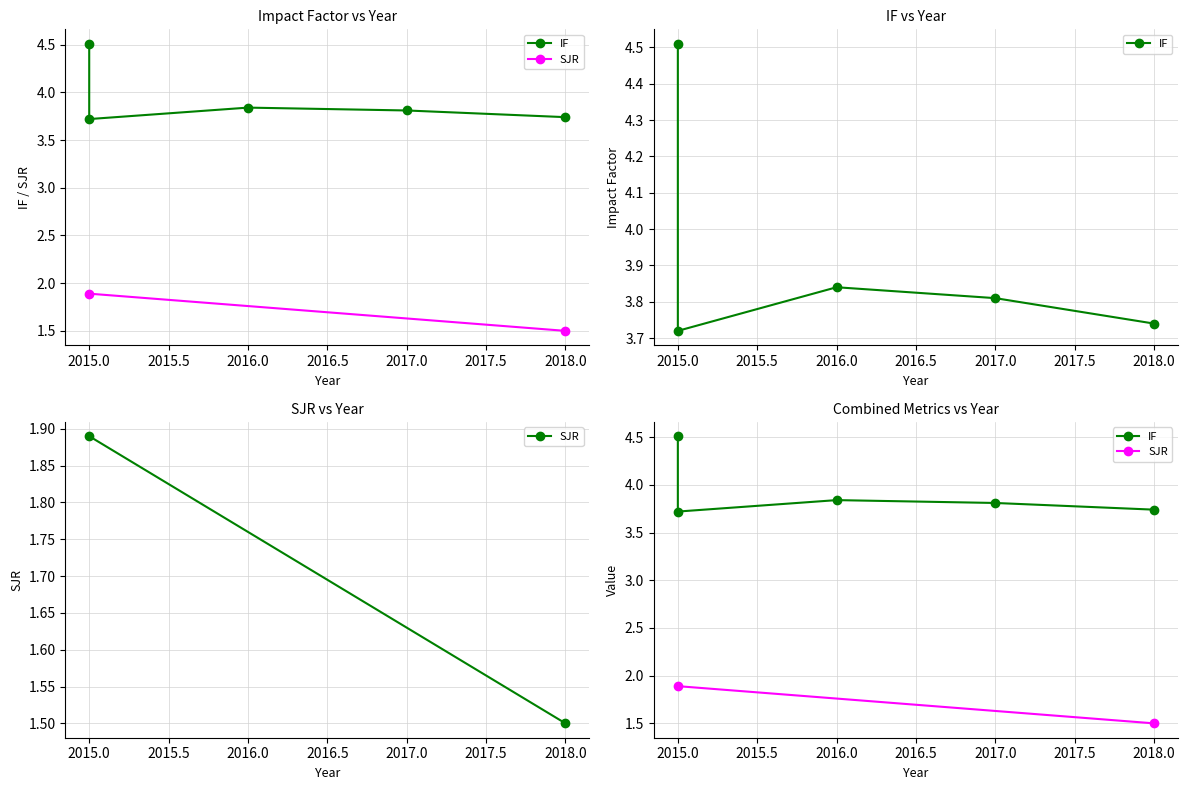

What is the label of the 8th point from the left?

7